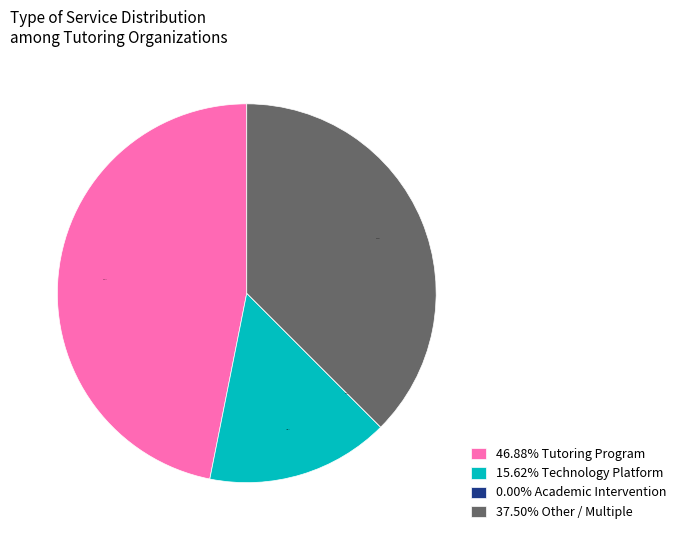

To the nearest percent, what is the average slice percentage?

25%